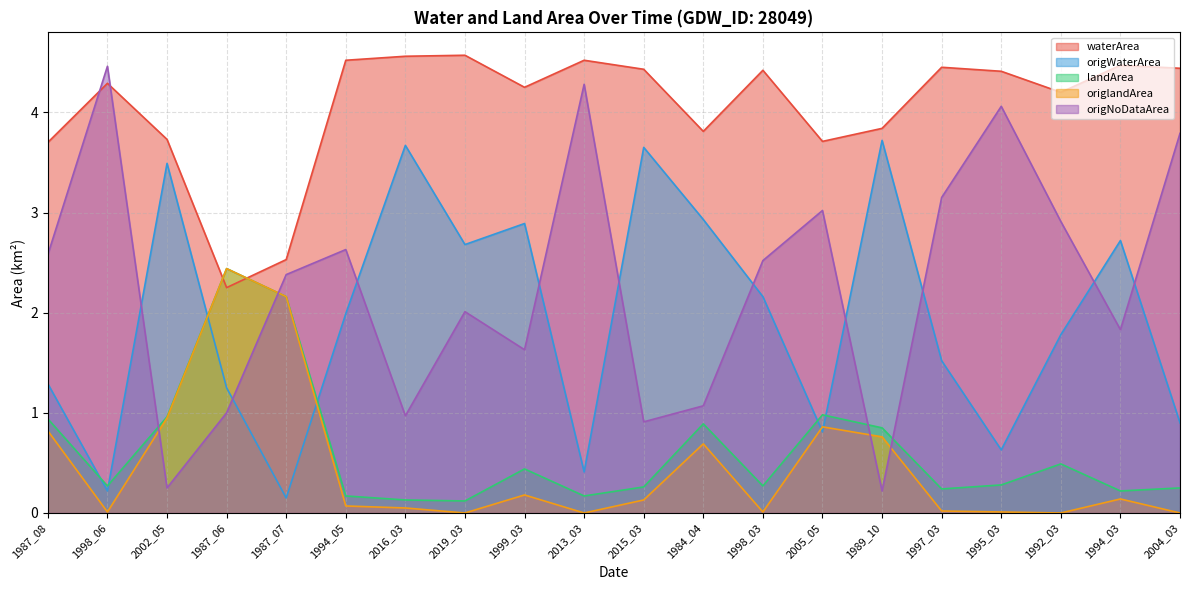

Reading right to left, list all the values displayed in this chart.

waterArea: 4.4	4.5	4.2	4.4	4.5	3.8	3.7	4.4	3.8	4.4	4.5	4.2	4.6	4.6	4.5	2.5	2.2	3.7	4.3	3.7
origWaterArea: 0.9	2.7	1.8	0.6	1.5	3.7	0.8	2.2	2.9	3.6	0.4	2.9	2.7	3.7	2.0	0.1	1.2	3.5	0.2	1.3
landArea: 0.2	0.2	0.5	0.3	0.2	0.8	1.0	0.3	0.9	0.3	0.2	0.4	0.1	0.1	0.2	2.2	2.4	1.0	0.3	0.9
origlandArea: 0.0	0.1	0.0	0.0	0.0	0.8	0.9	0.0	0.7	0.1	0.0	0.2	0.0	0.1	0.1	2.2	2.4	0.9	0.0	0.8
origNoDataArea: 3.8	1.8	2.9	4.1	3.1	0.2	3.0	2.5	1.1	0.9	4.3	1.6	2.0	1.0	2.6	2.4	1.0	0.2	4.5	2.6